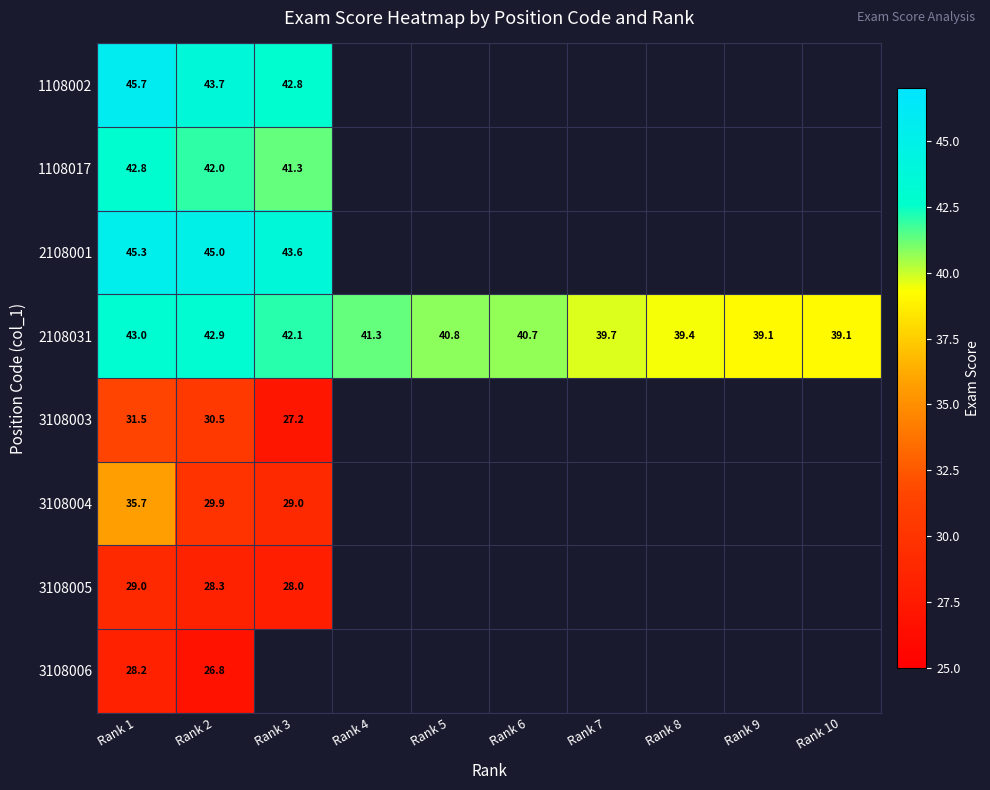

Where is 2108031 nearest to the value 41?

Rank 5